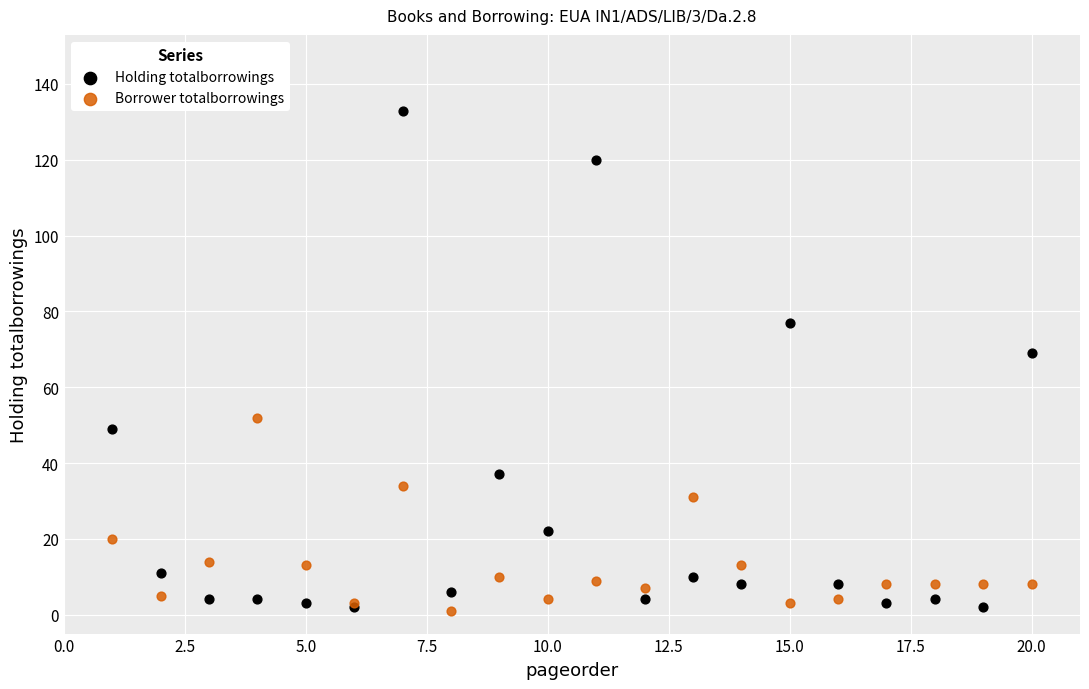

In the Holding totalborrowings series, what Y value is closest to 67?

69